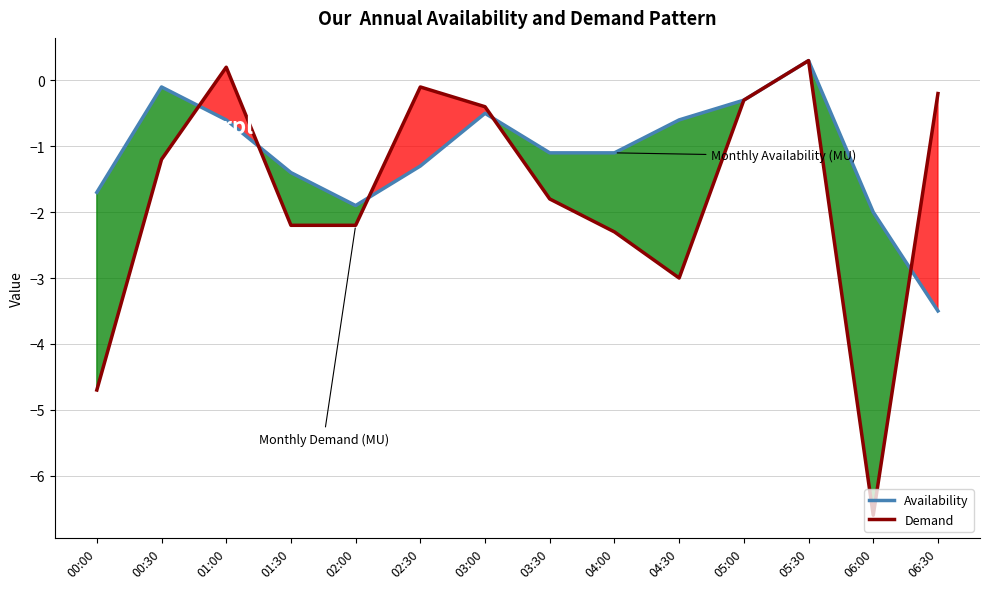

What is the minimum value for Demand?

-6.6